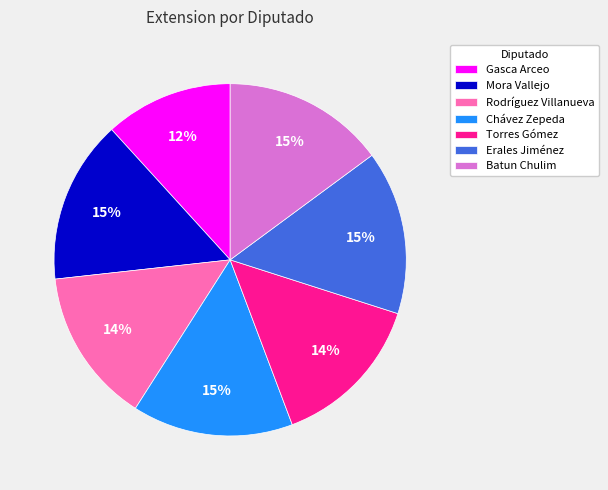

Which has a higher value, Mora Vallejo or Rodríguez Villanueva?

Mora Vallejo